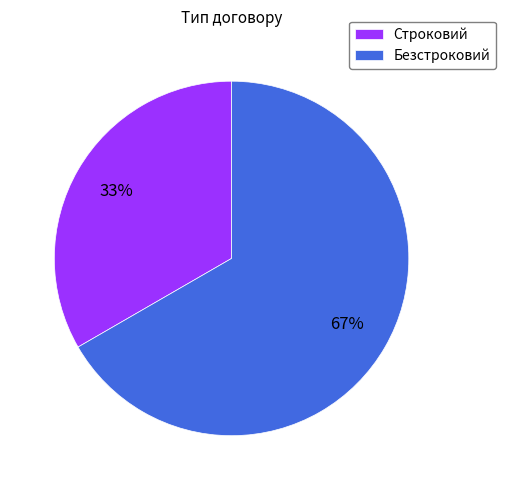

Which category has the biggest portion of the pie?

Безстроковий